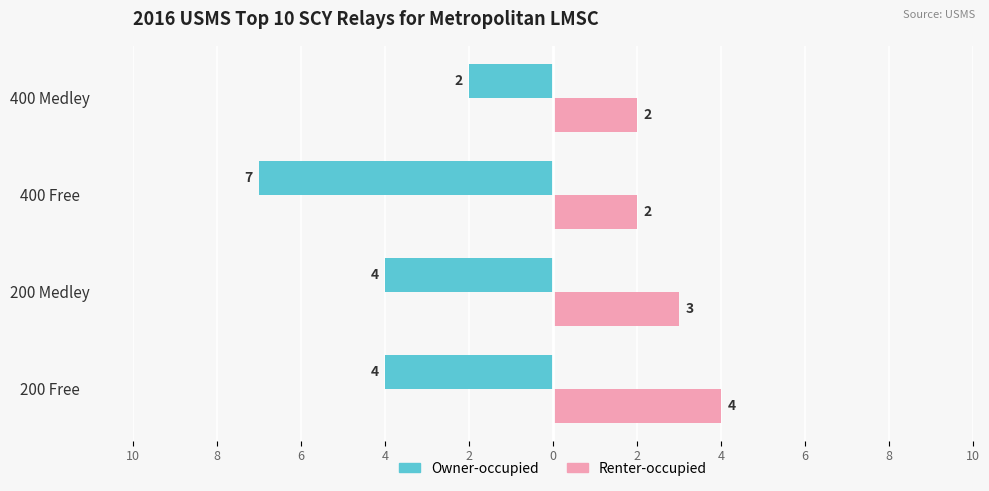

What are all the series names shown in the legend?

Owner-occupied, Renter-occupied